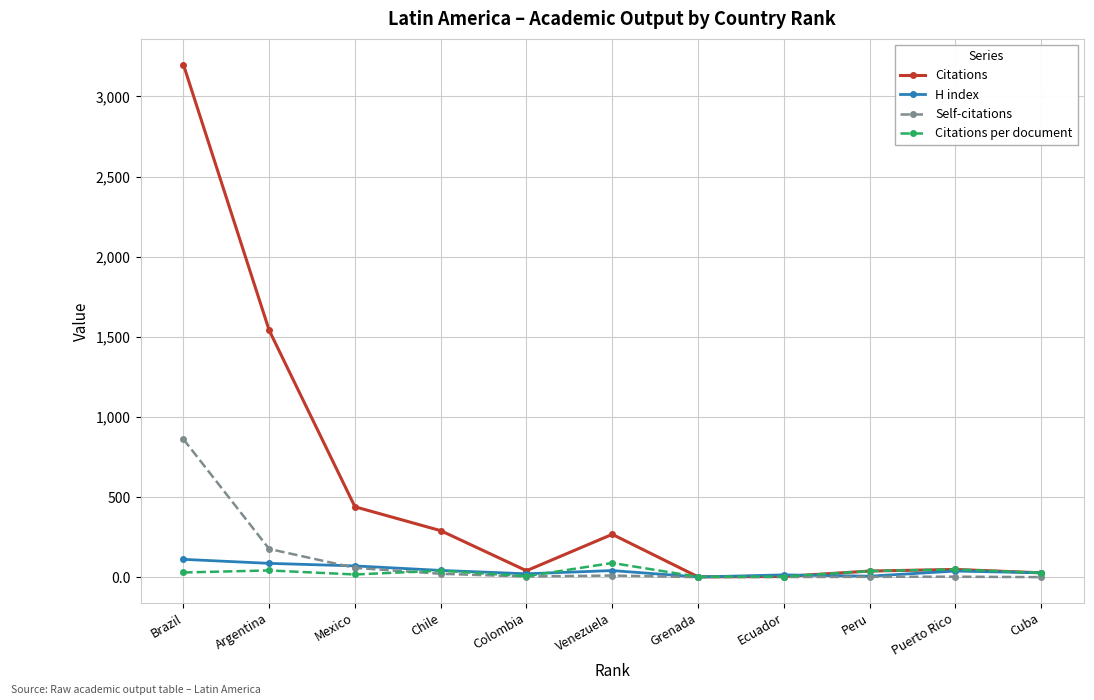

Where is the first local minimum for Citations?

Colombia